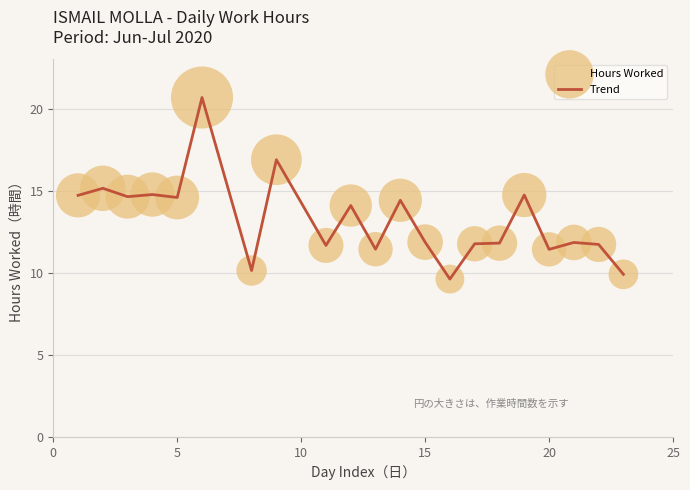

What is the smallest value displayed?

9.6